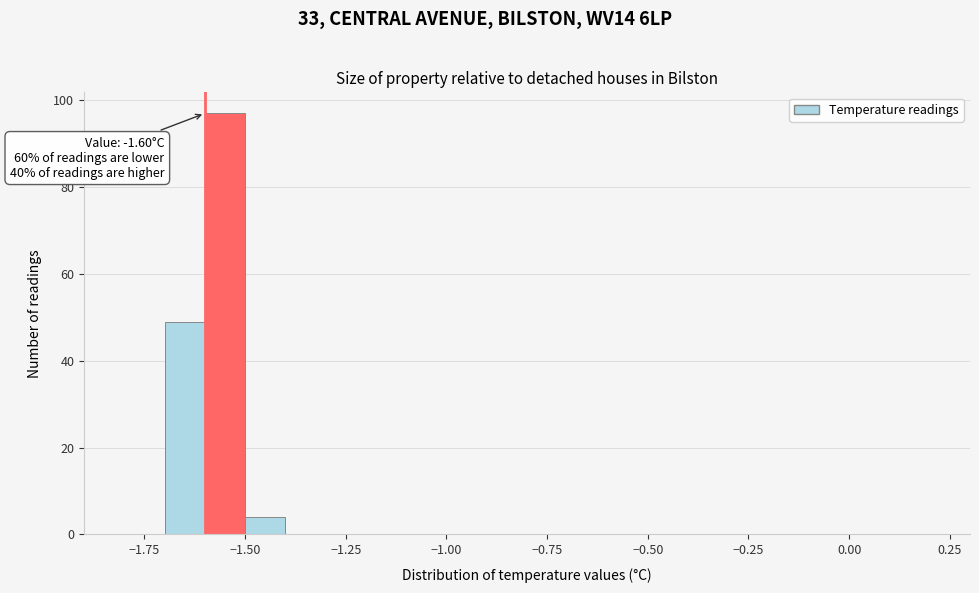

Around what value on the x-axis is the tallest bar? Give the approximate position of its centre, as read against the axis.

-1.55